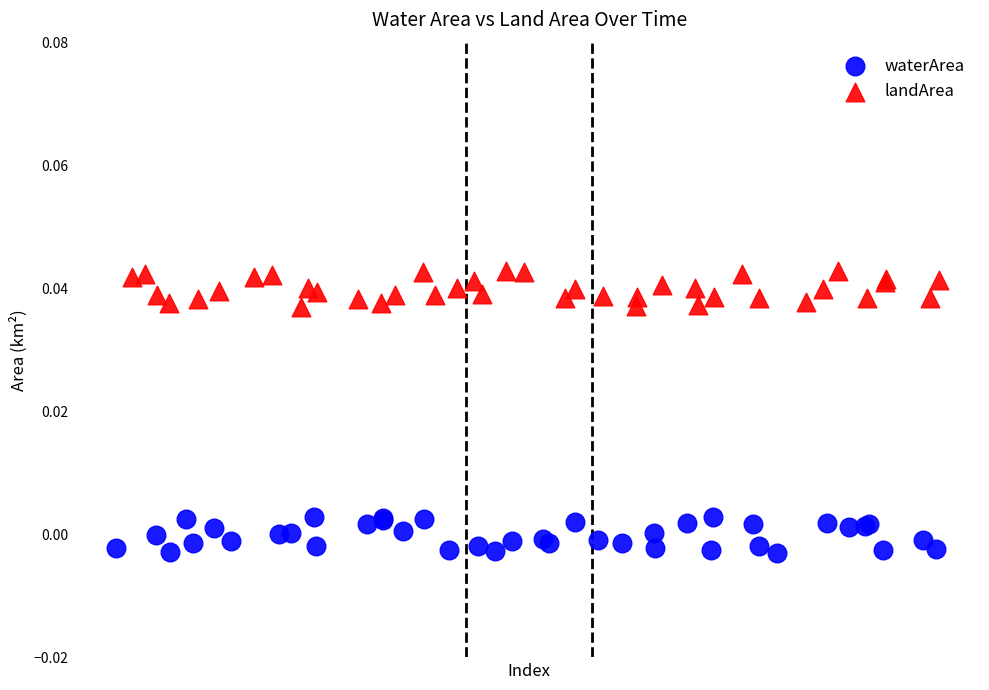

Which series contains the highest Y value?

landArea